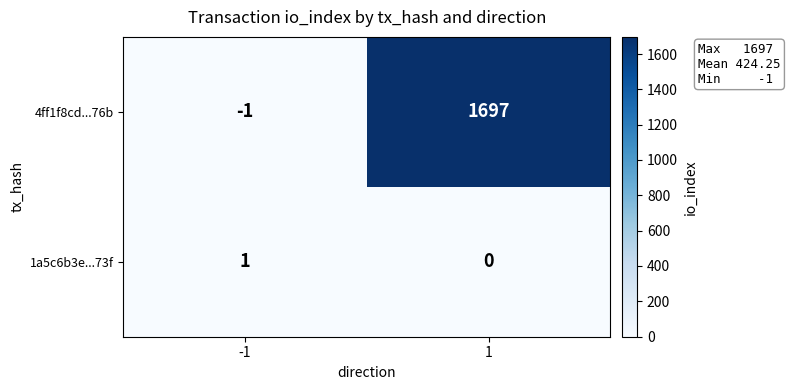

Is the value of 4ff1f8cd...76b at 1 greater than the value of 1a5c6b3e...73f at -1?

Yes